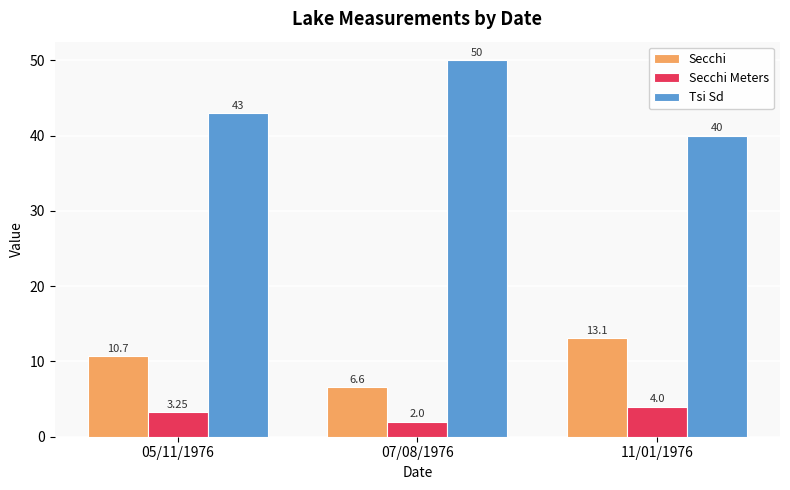

How many values in the Secchi Meters series exceed 3?

2